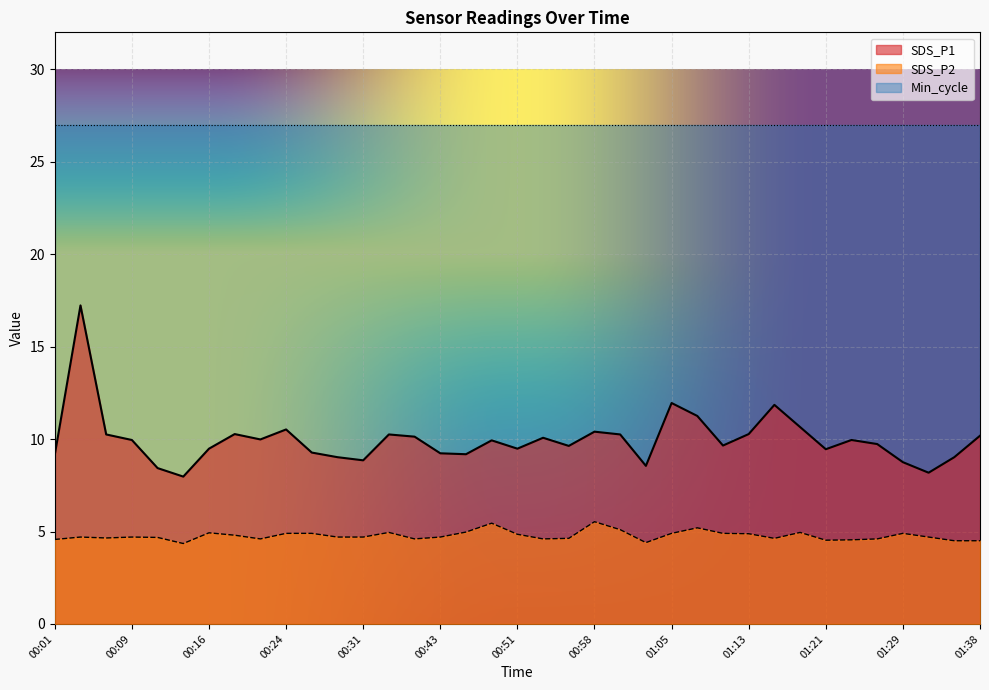

Reading left to right, list all the values displayed in this chart.

SDS_P1: 9.2	17.2	10.2	9.9	8.4	8.0	9.5	10.3	10.0	10.5	9.3	9.0	8.8	10.2	10.1	9.2	9.2	9.9	9.5	10.1	9.6	10.4	10.2	8.6	11.9	11.2	9.7	10.3	11.8	10.7	9.4	9.9	9.7	8.8	8.2	9.0	10.2
SDS_P2: 4.6	4.7	4.7	4.7	4.7	4.3	4.9	4.8	4.6	4.9	4.9	4.7	4.7	5.0	4.6	4.7	5.0	5.5	4.8	4.6	4.6	5.5	5.1	4.4	4.9	5.2	4.9	4.9	4.6	5.0	4.5	4.5	4.6	4.9	4.7	4.5	4.5